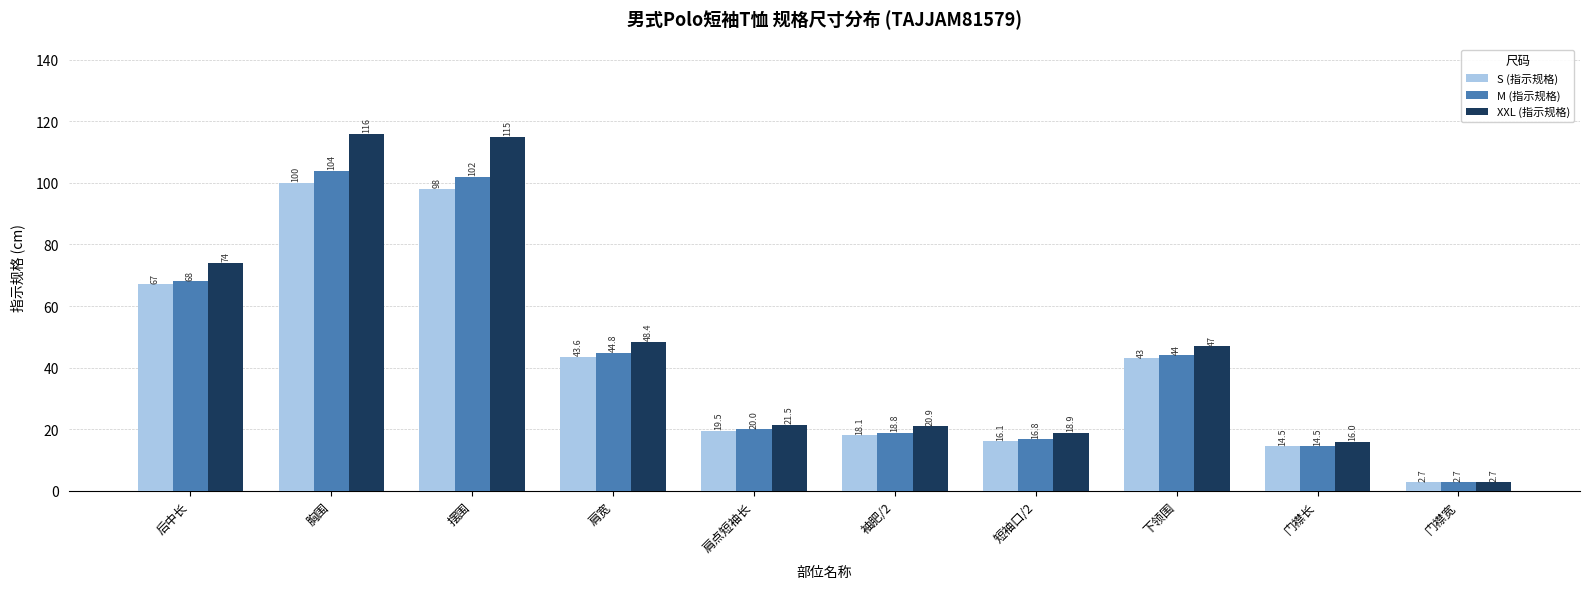

Is the value of M (指示规格) at 短袖口/2 greater than the value of S (指示规格) at 肩点短袖长?

No